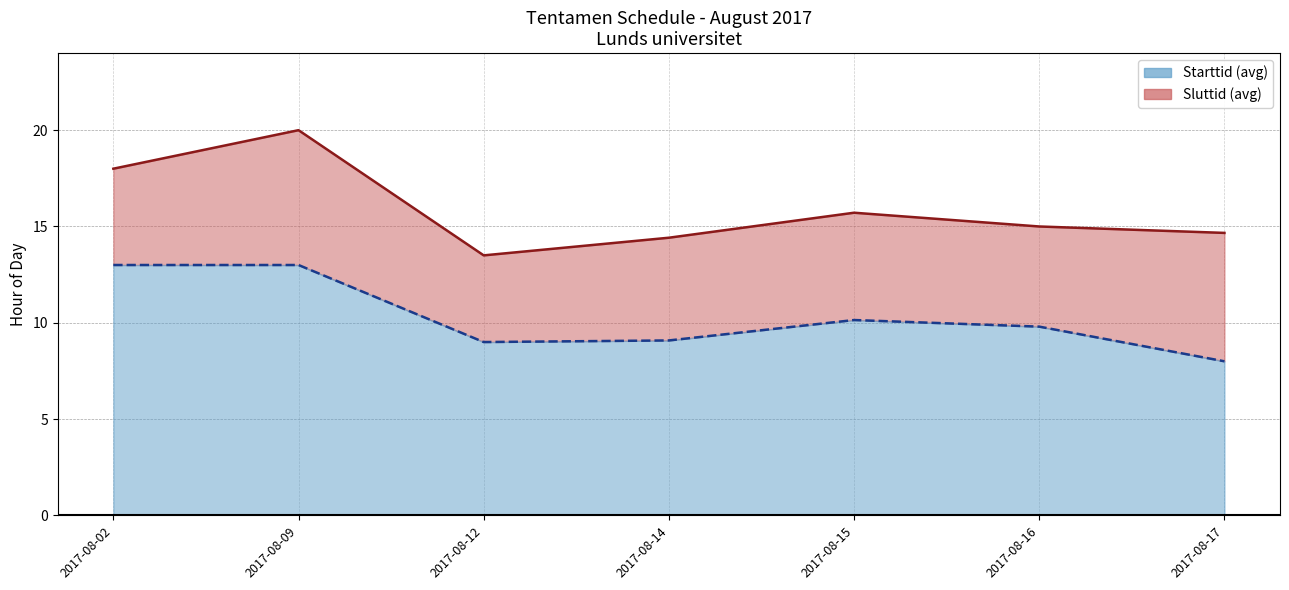

Does the chart display data point markers on the line(s)?

No